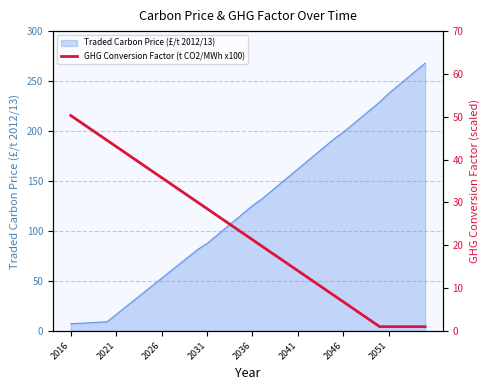

Count the number of categories in the chart.

40